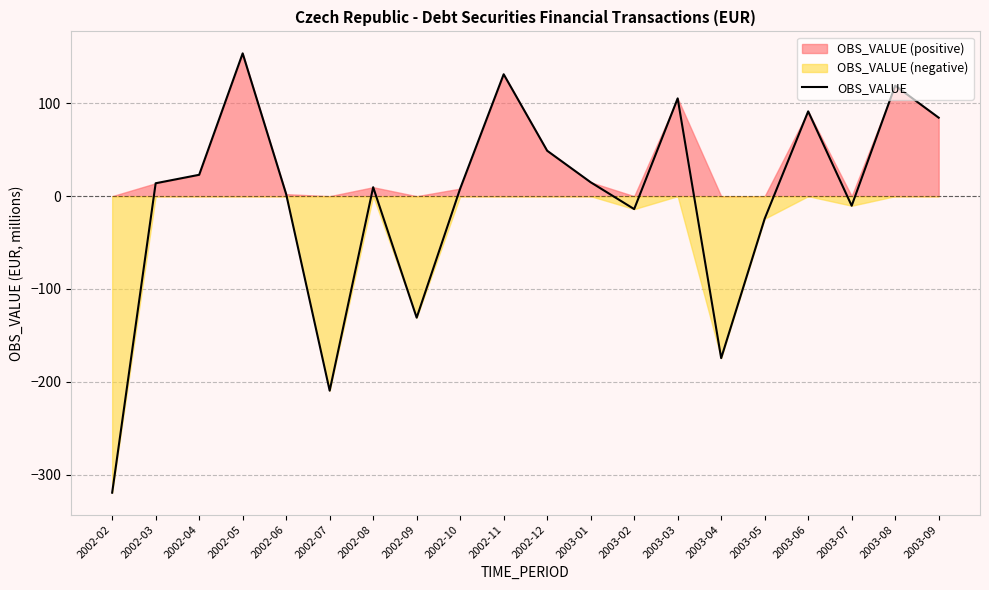

Reading left to right, what are all the values shown in this chart?

2002-02=-319.6	2002-03=13.9	2002-04=23.0	2002-05=153.9	2002-06=2.2	2002-07=-209.6	2002-08=9.7	2002-09=-130.9	2002-10=8.2	2002-11=131.4	2002-12=49.0	2003-01=15.0	2003-02=-13.9	2003-03=105.4	2003-04=-174.5	2003-05=-24.3	2003-06=91.4	2003-07=-10.3	2003-08=119.1	2003-09=84.6